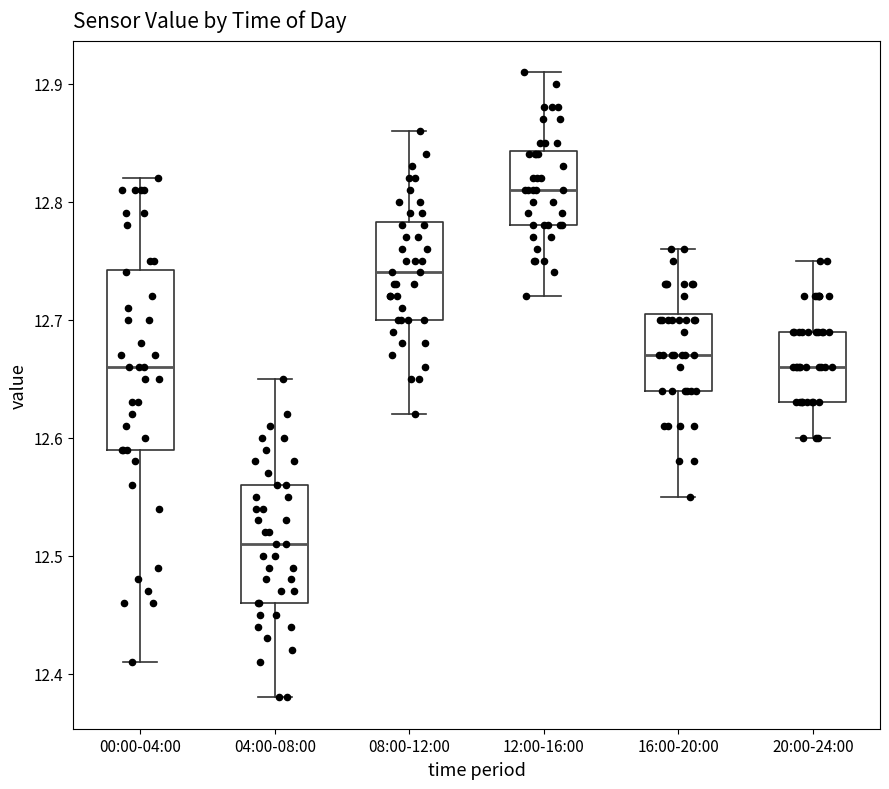

Which box's median line is the lowest?

04:00-08:00